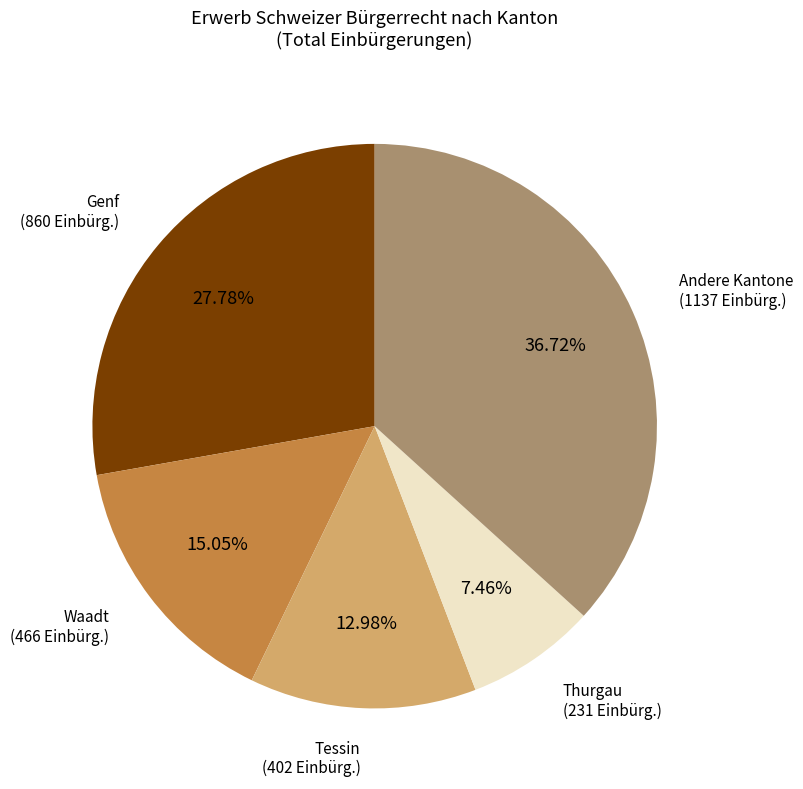

What portion of the pie excludes Waadt?

84.9%